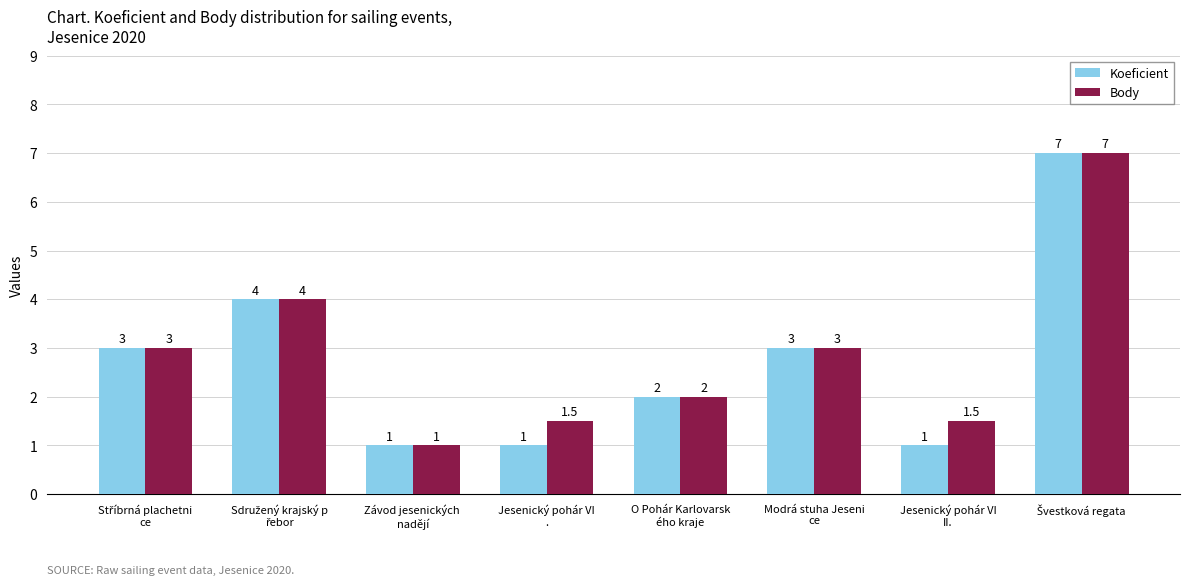

The value of Body at O Pohár Karlovarsk
ého kraje is 2.0. True or false?

True